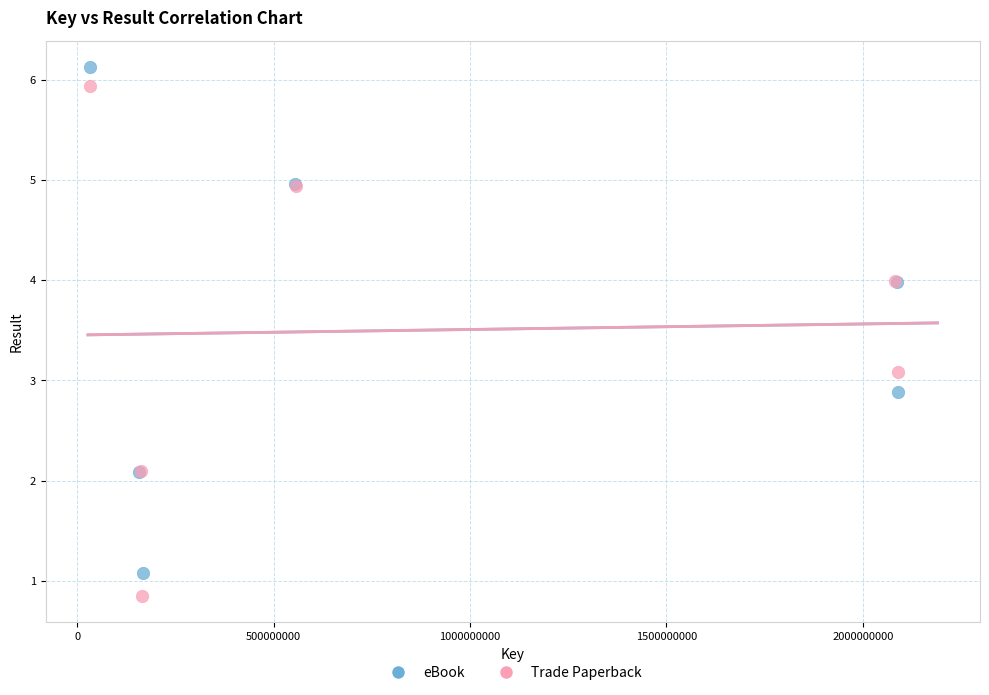

What are all the series names shown in the legend?

eBook, Trade Paperback